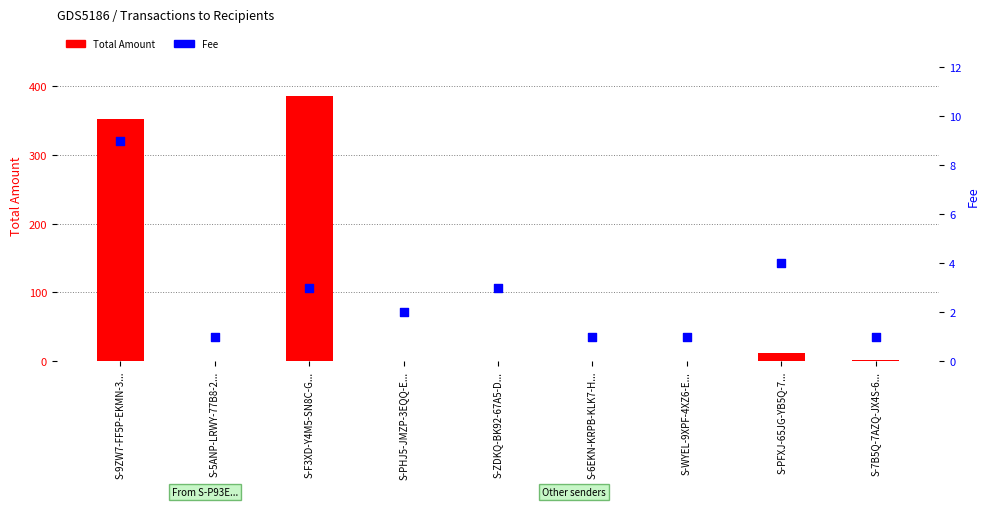

Which series has the largest total across all categories?

Total Amount